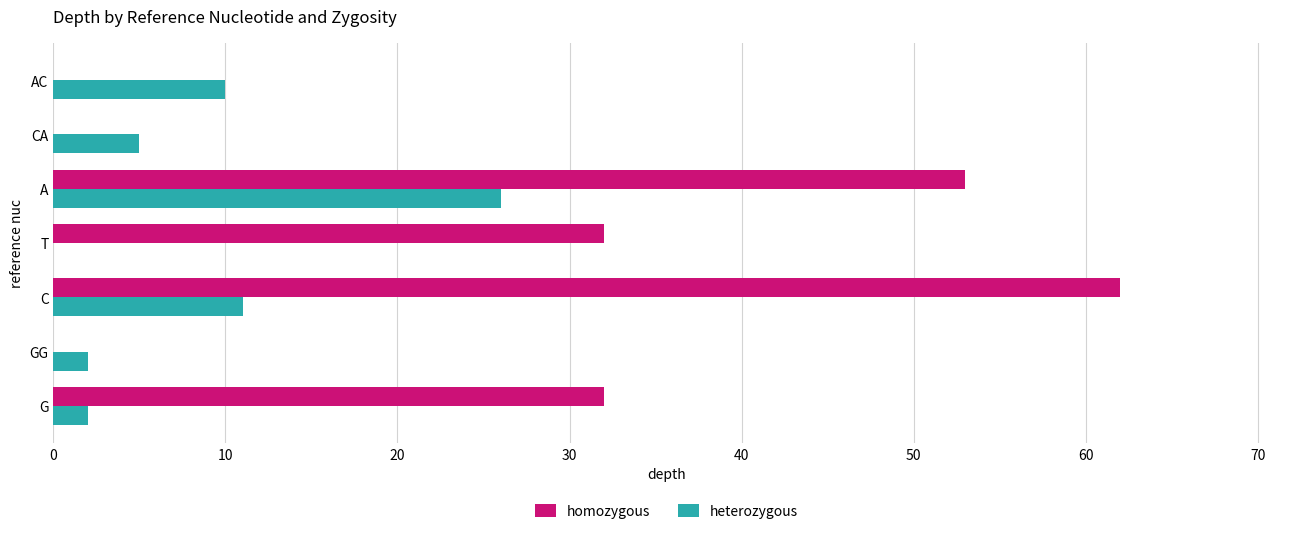

What is the sum of all homozygous values?

179